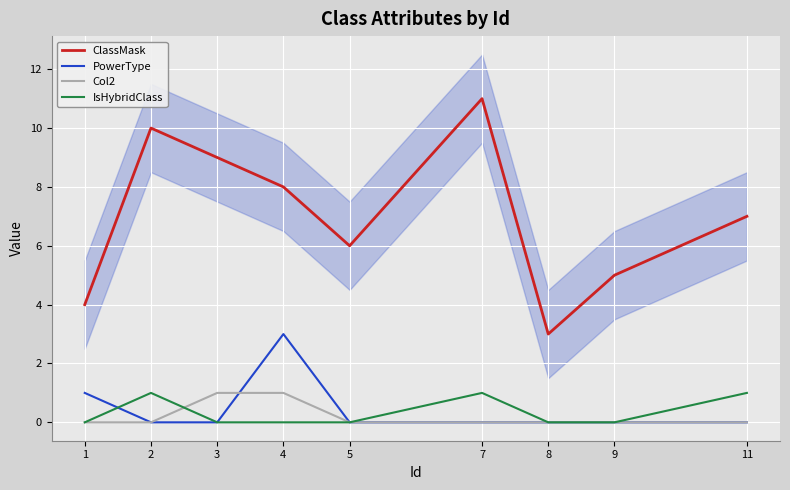

Reading right to left, what are all the values shown in this chart?

ClassMask: 7	5	3	11	6	8	9	10	4
PowerType: 0	0	0	0	0	3	0	0	1
Col2: 0	0	0	0	0	1	1	0	0
IsHybridClass: 1	0	0	1	0	0	0	1	0